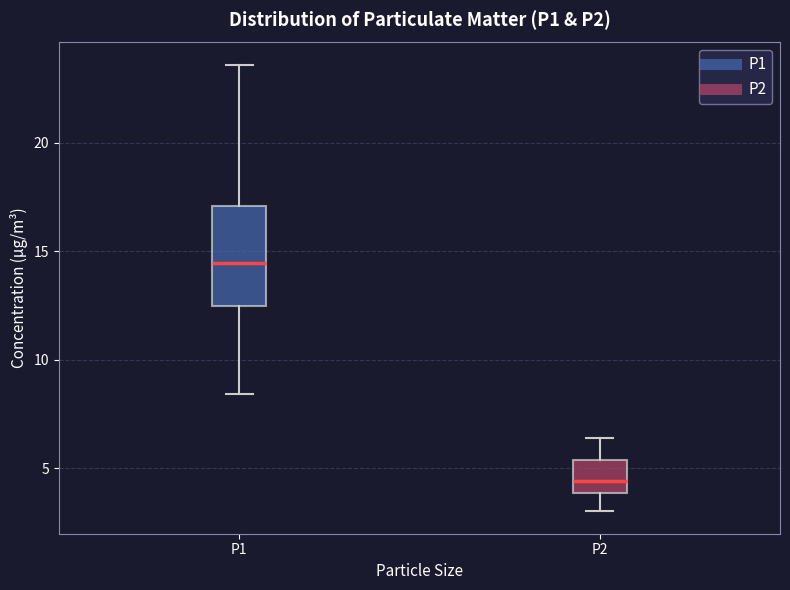

Reading left to right, read every box against the y-axis: the position of its median line, the range the box covers, and the ends of its whiskers. The values are not printed on the chart, so give them approximately, as read against the axis.

P1: median 14.5, box 12.5 to 17.0, whiskers 8.5 to 23.5
P2: median 4.5, box 4.0 to 5.5, whiskers 3.0 to 6.5